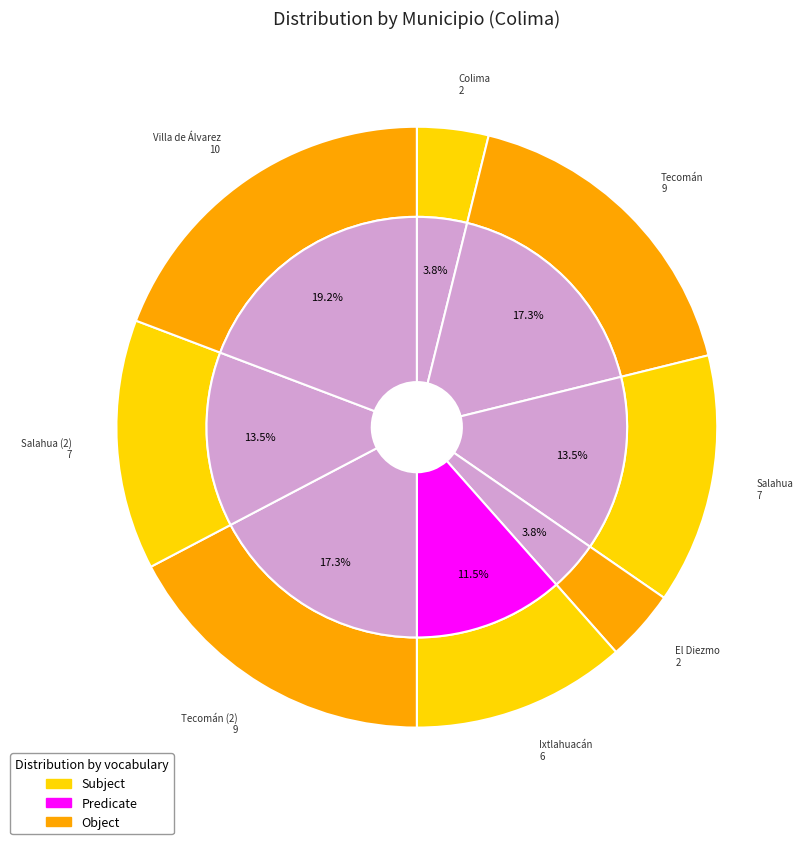

To the nearest percent, what percentage of the pie is El Diezmo?

4%